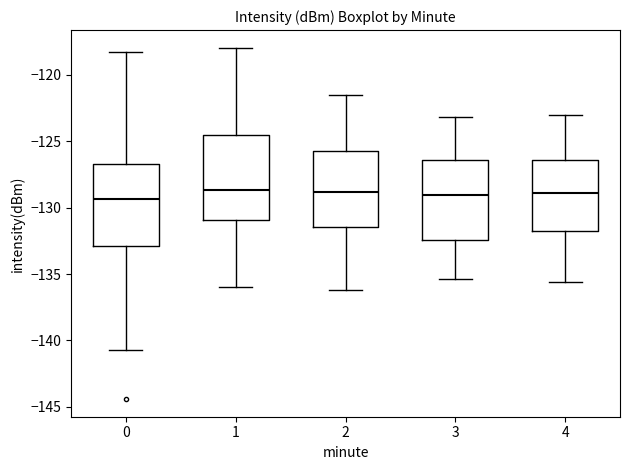

Reading left to right, read every box against the y-axis: the position of its median line, the range the box covers, and the ends of its whiskers. The values are not printed on the chart, so give them approximately, as read against the axis.

0: median -129.5, box -133.0 to -126.5, whiskers -140.5 to -118.0
1: median -128.5, box -131.0 to -124.5, whiskers -136.0 to -118.0
2: median -129.0, box -131.5 to -125.5, whiskers -136.0 to -121.5
3: median -129.0, box -132.5 to -126.5, whiskers -135.5 to -123.0
4: median -129.0, box -132.0 to -126.5, whiskers -135.5 to -123.0